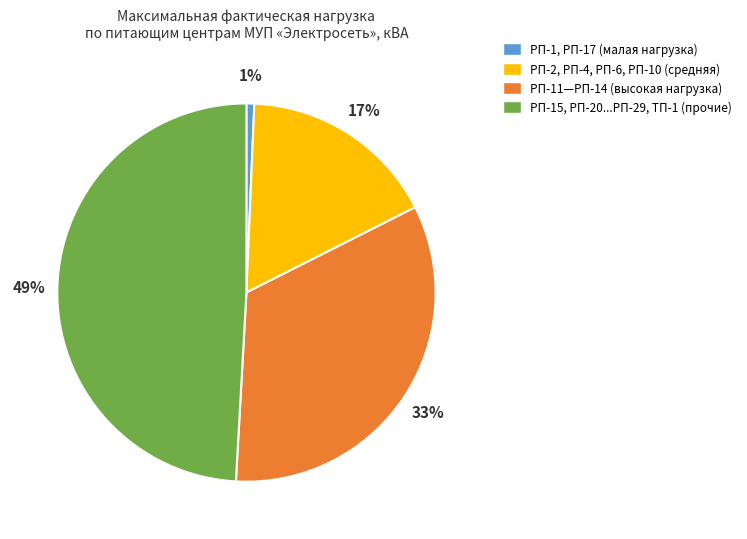

To the nearest percent, what is the difference between the largest and smallest slice percentages?

48%